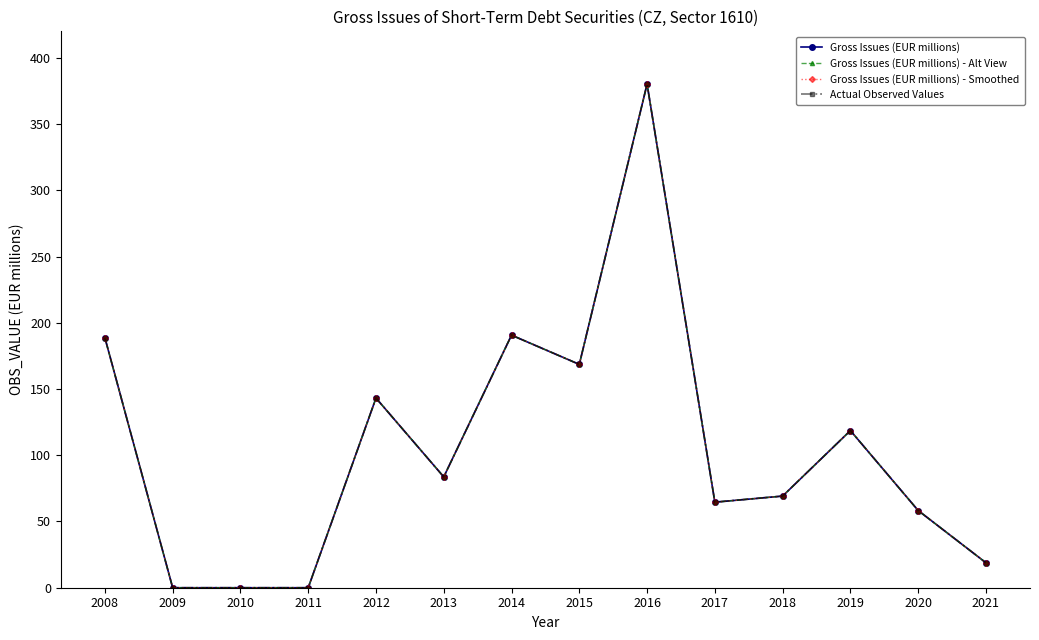

In Gross Issues (EUR millions) - Smoothed, how many points are higher than both neighbors (excluding endpoints)?

4